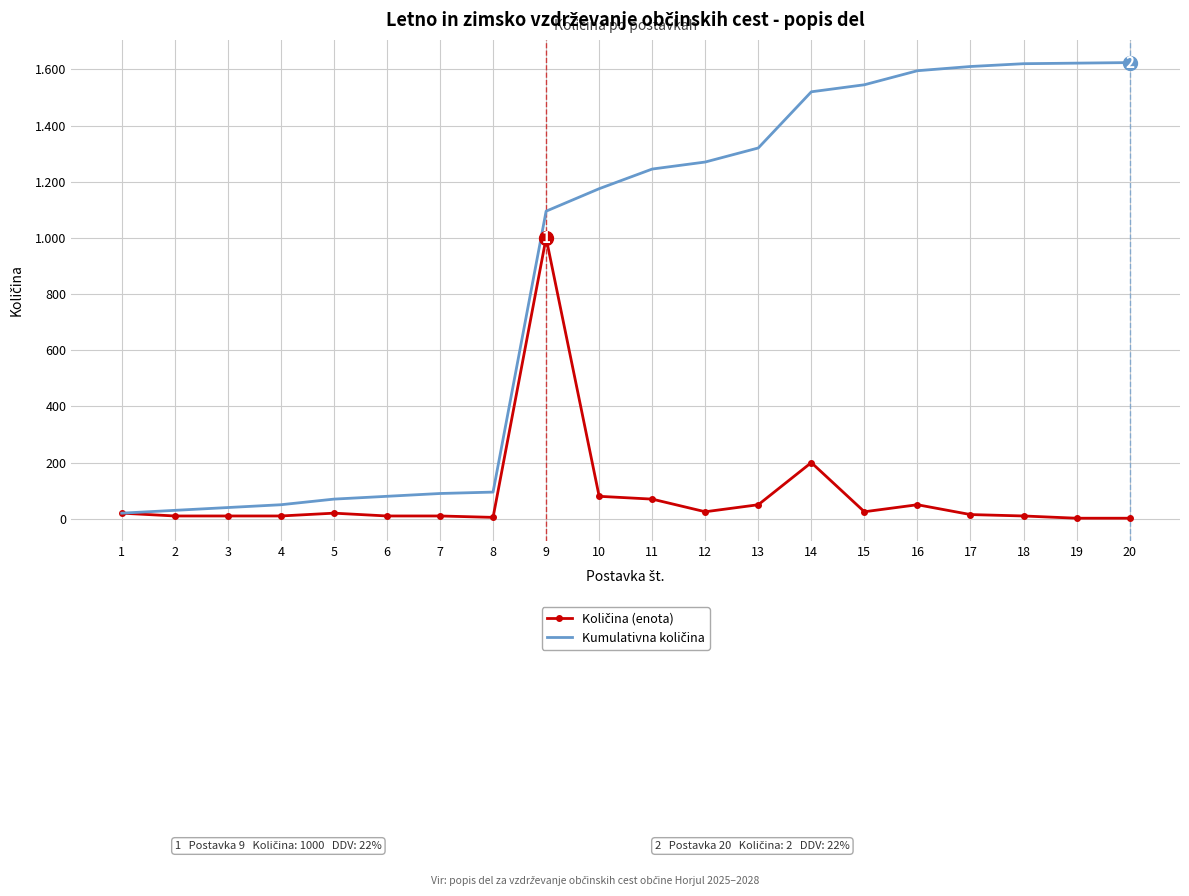

True or false: Kumulativna količina and Količina (enota) intersect in this chart.

False